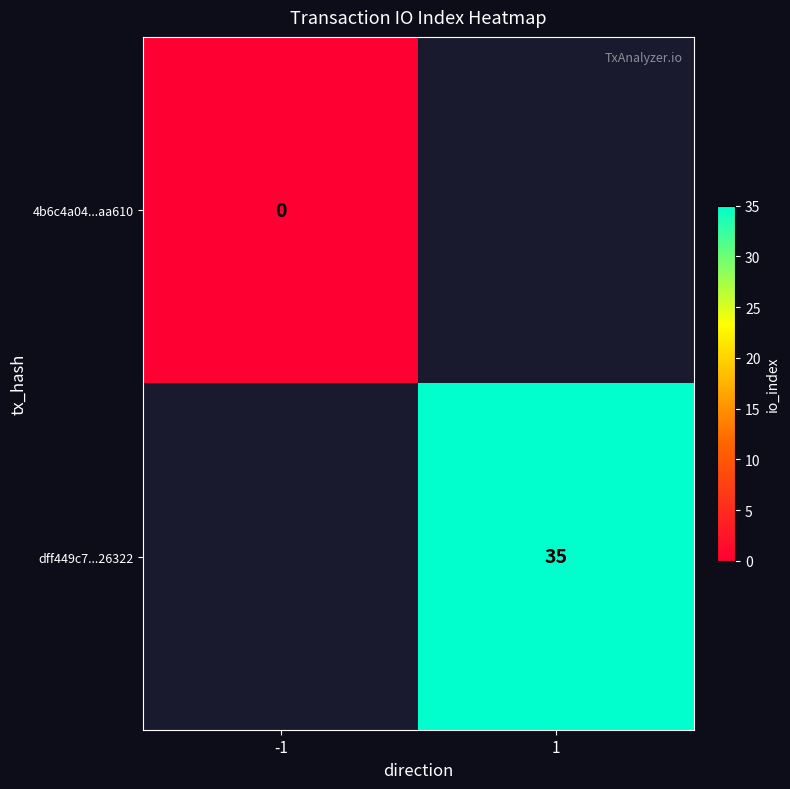

The value of dff449c7...26322 at 1 is 54. True or false?

False